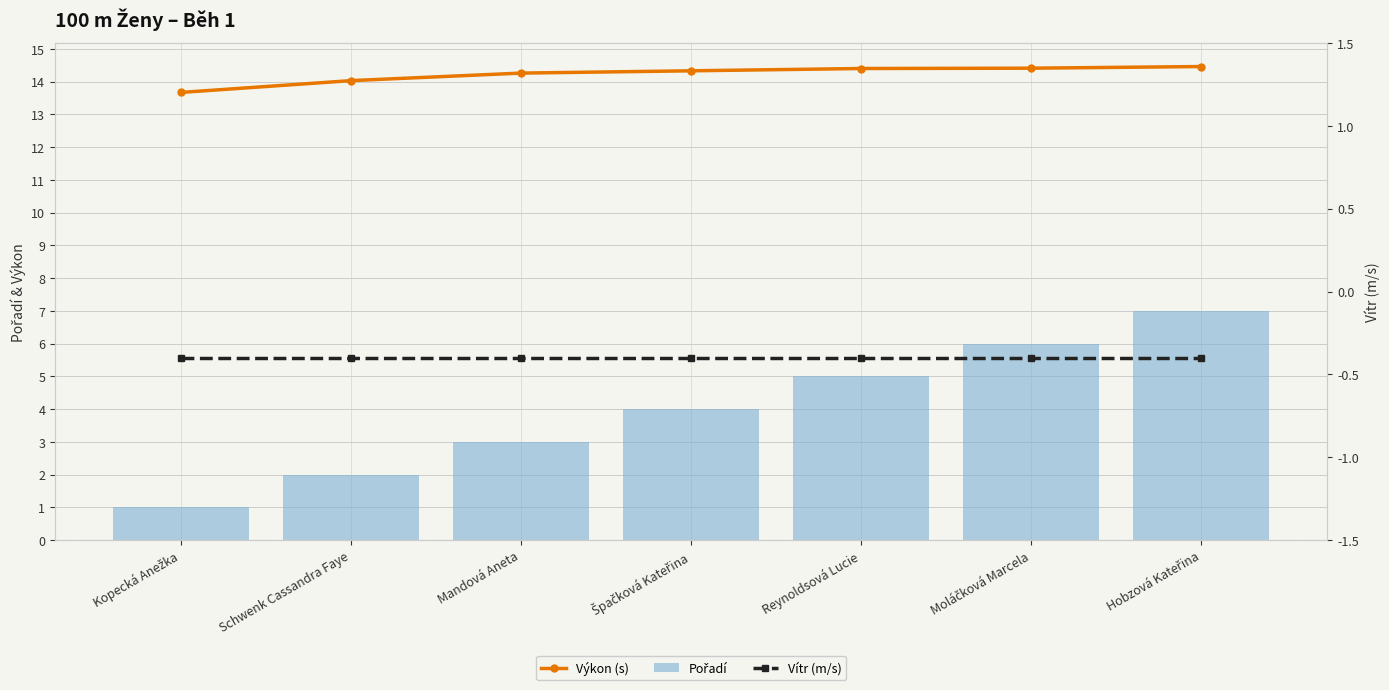

Is it true that Vítr (m/s) equals -0.4 at Kopecká Anežka?

True